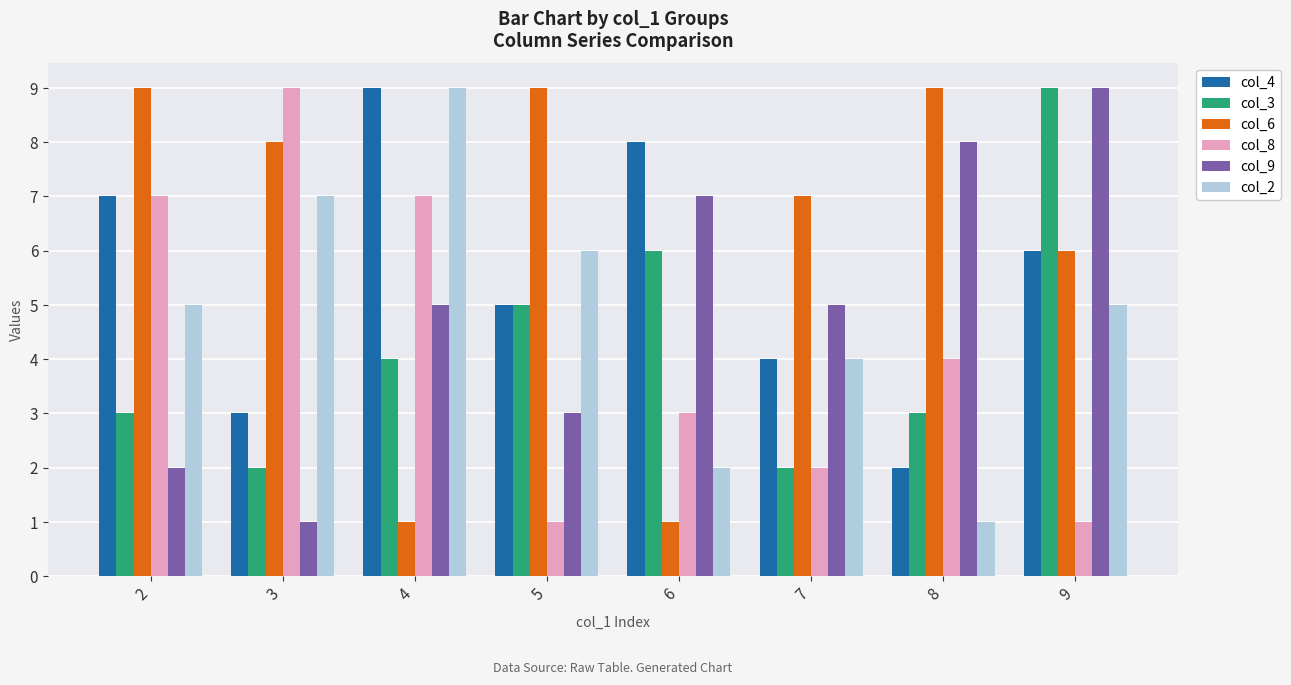

How many bars are there in total?

48